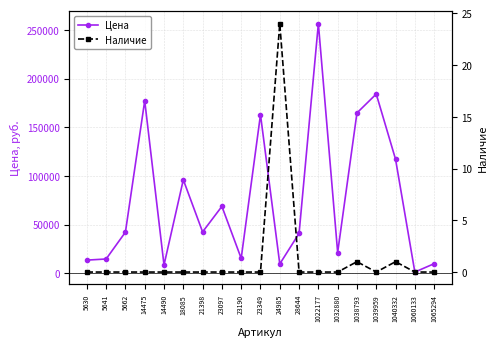

Which has a higher value, 5641 or 1065294?

5641